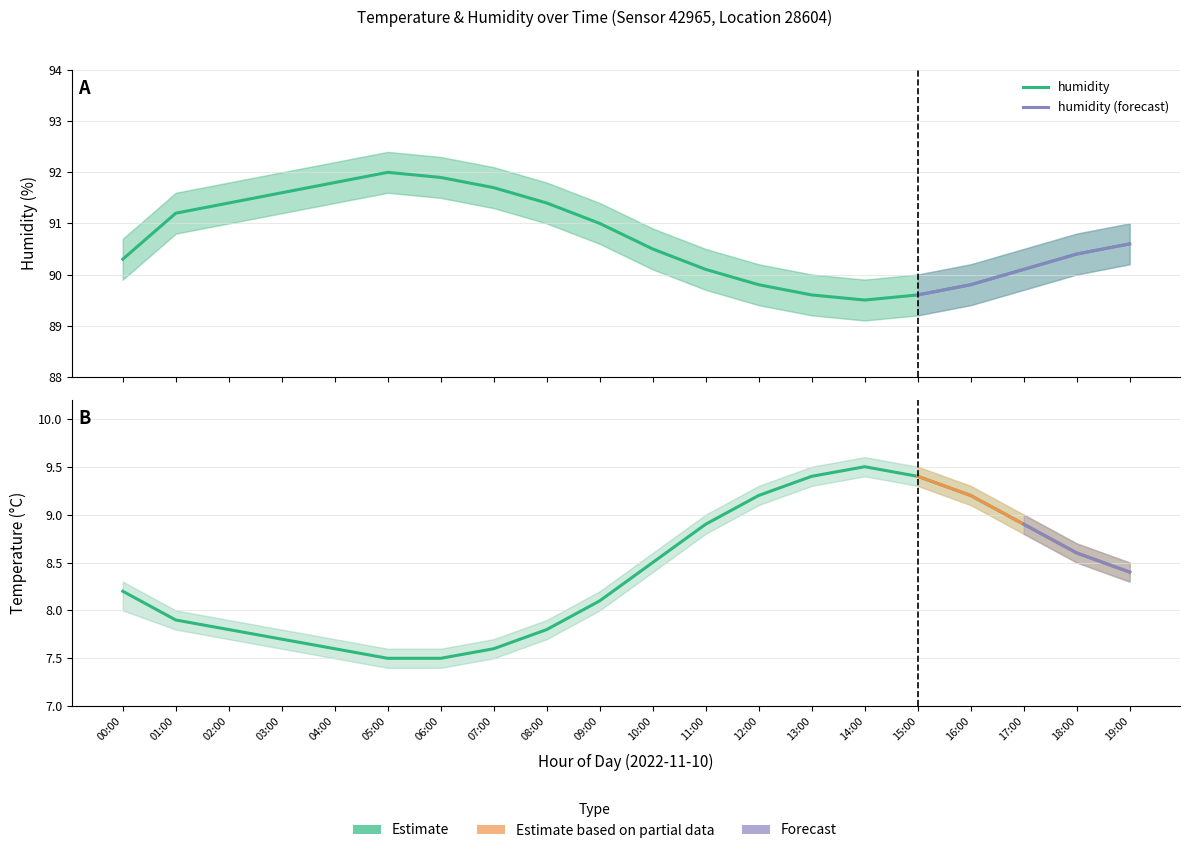

What is the sum of the temperature_lower values at 09:00 and 13:00?

17.3